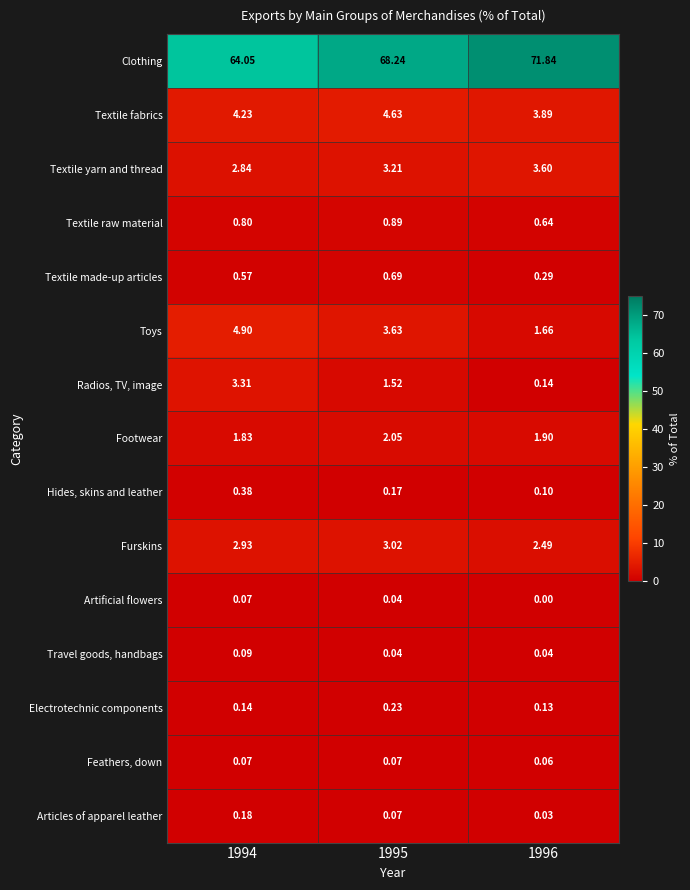

Between 1994 and 1995, which series saw the biggest shift?

Clothing